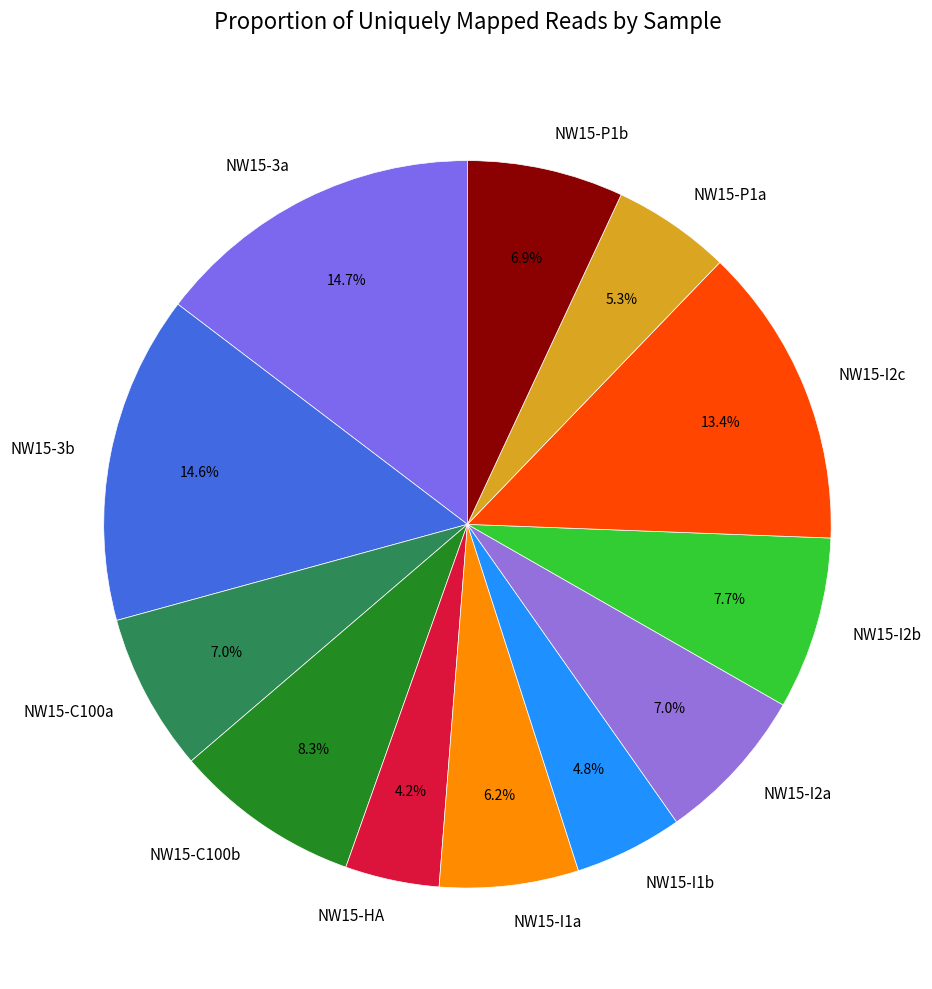

Does NW15-I2c represent more than half of the total?

No